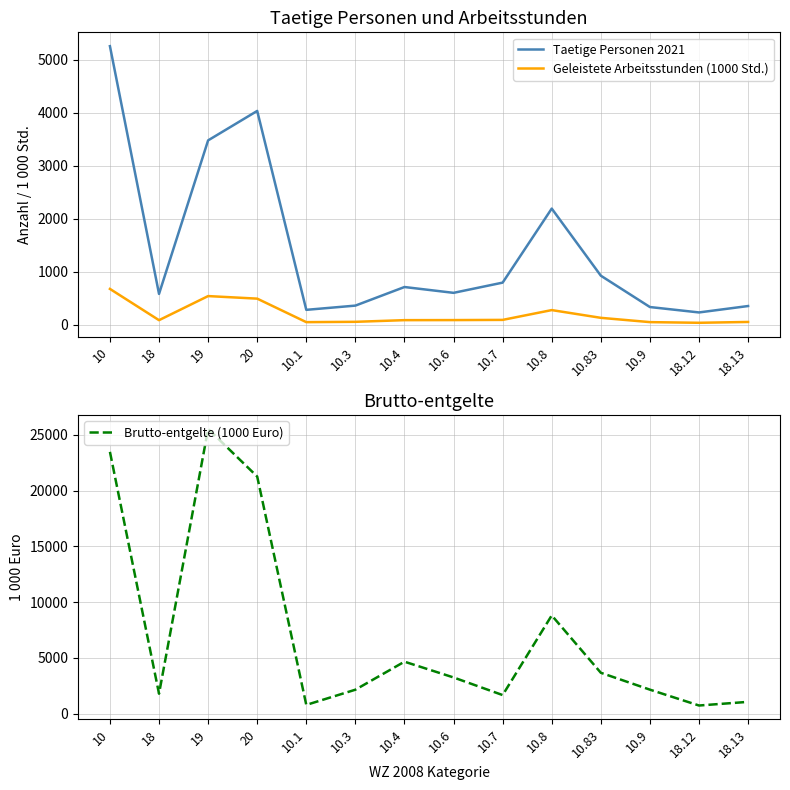

What are all the series names shown in the legend?

Taetige Personen 2021, Geleistete Arbeitsstunden (1000 Std.), Brutto-entgelte (1000 Euro)